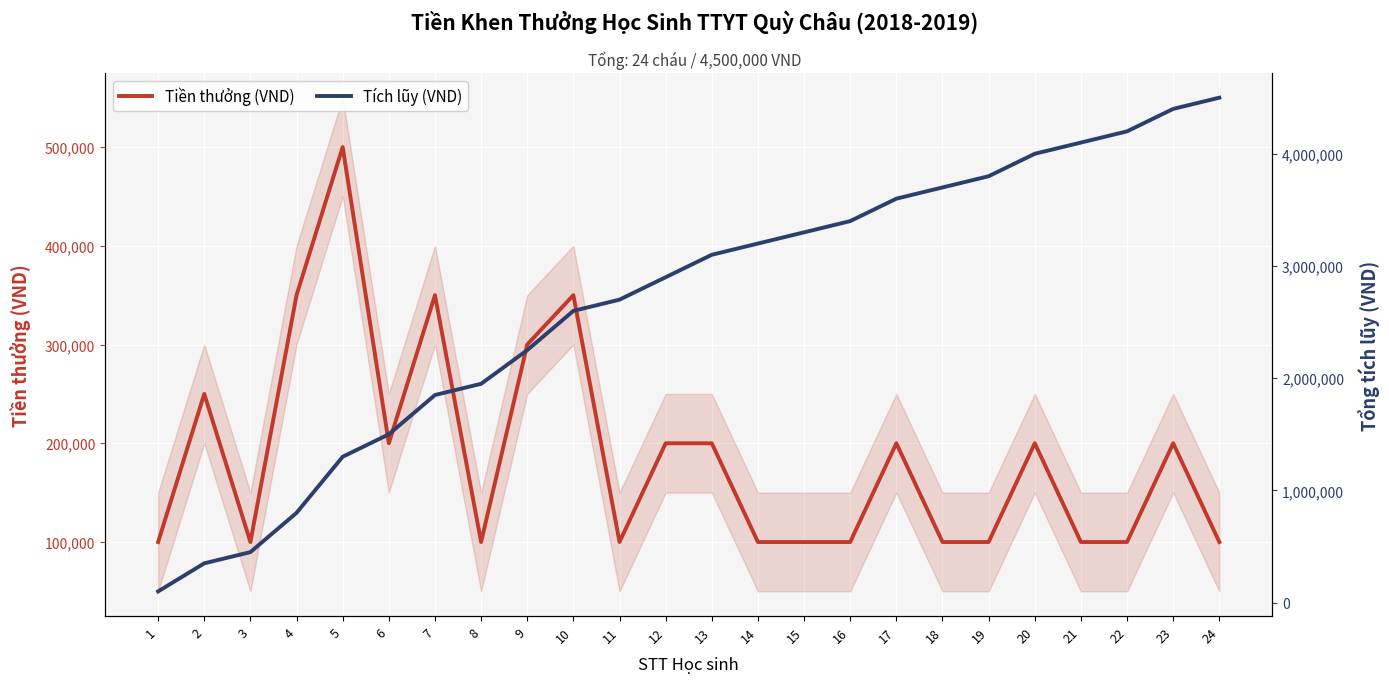

Which series changed the most between 1 and 11?

Tích lũy (VND)